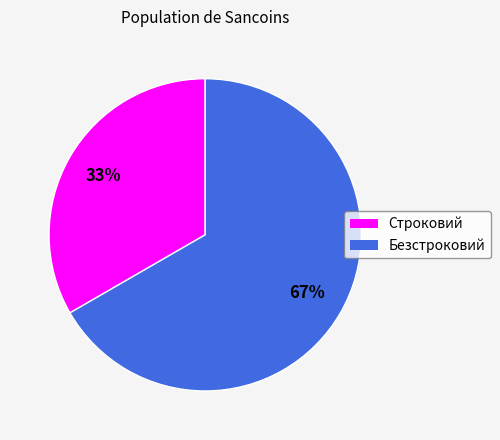

Does any single category account for the majority?

Yes